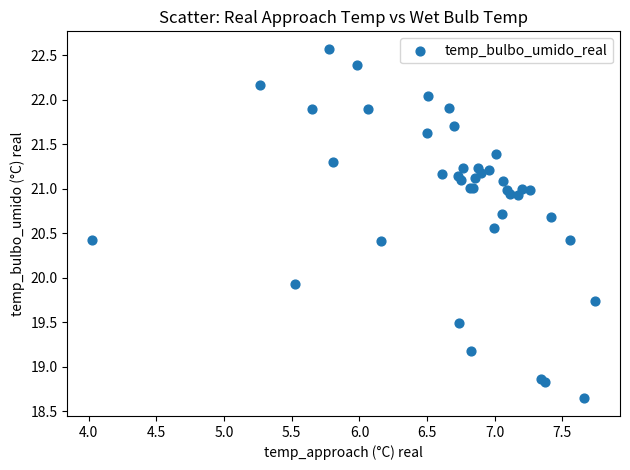

What Y value in the scatter plot is closest to 20?

19.9